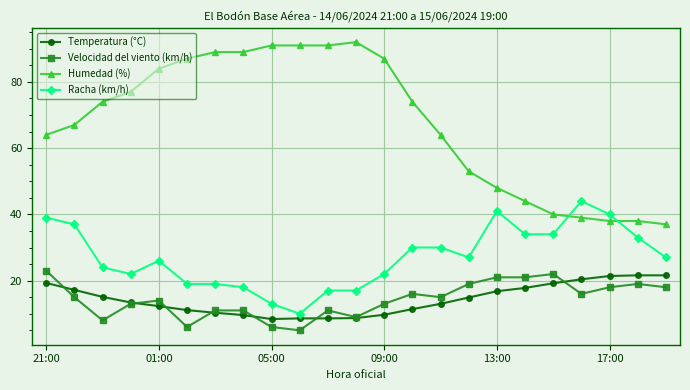

Which series has the largest range (max minus min)?

Humedad (%)